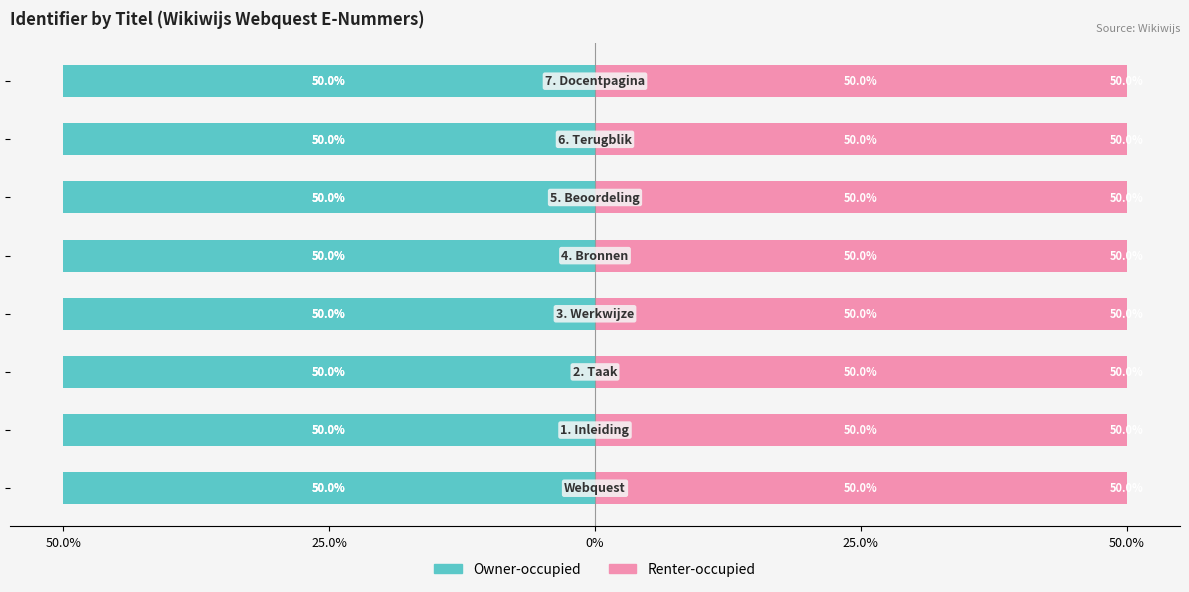

True or false: Renter-occupied has a value of 50.0 at 7.

True